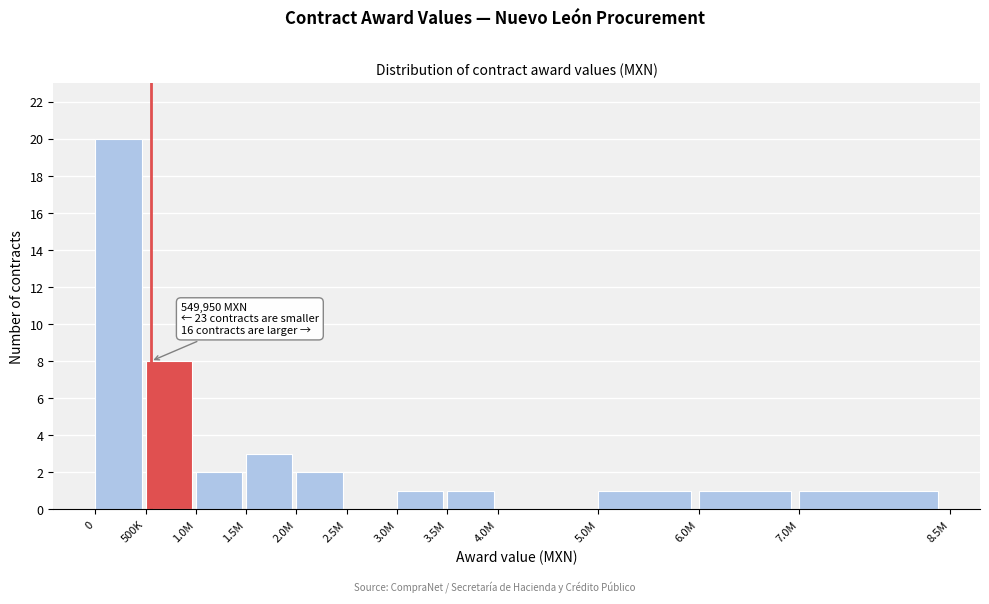

Reading left to right, transcribe all the data shown in this chart.

0=20	500K=8	1.0M=2	1.5M=3	2.0M=2	2.5M=0	3.0M=1	3.5M=1	4.0M=0	5.0M=1	6.0M=1	7.0M=1